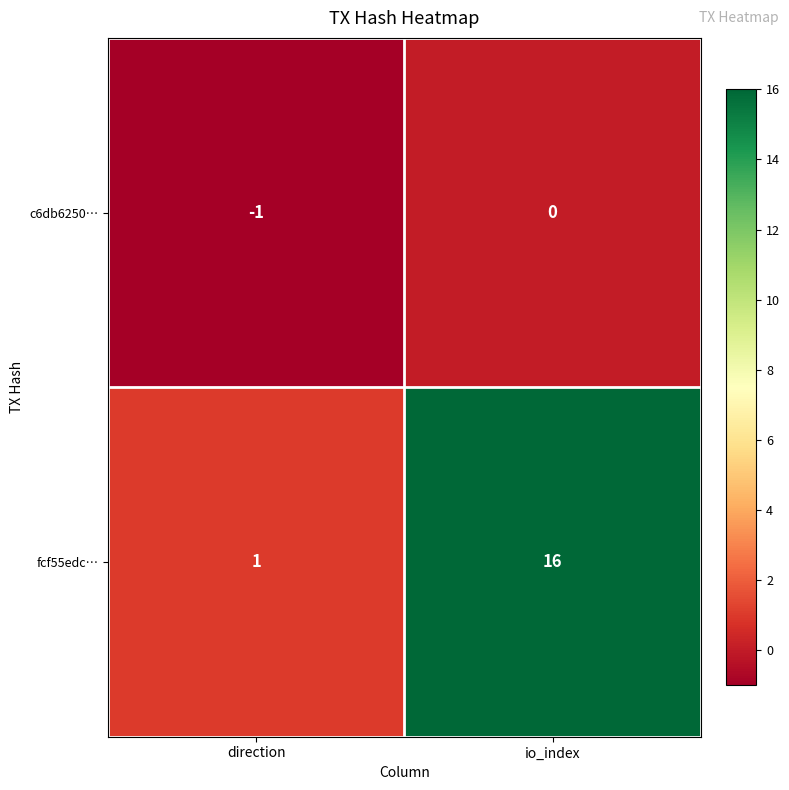

True or false: c6db6250… has a value of -1 at direction.

True